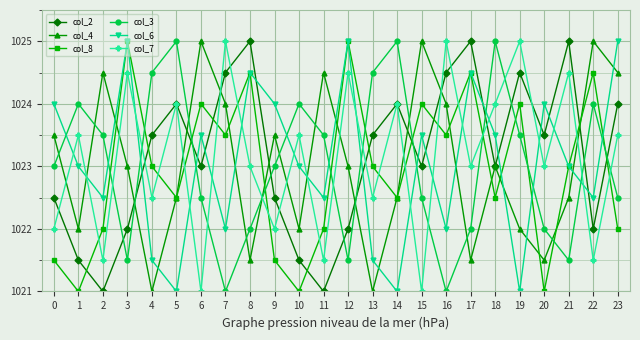

What is the highest value of the col_6 series?

1025.0